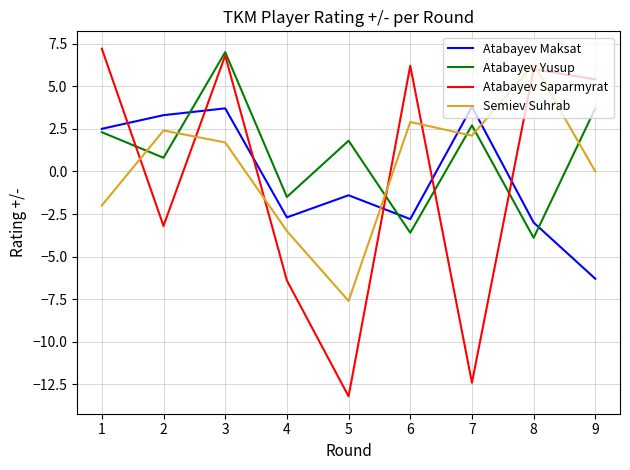

In Atabayev Maksat, how many points are lower than both neighbors (excluding endpoints)?

2